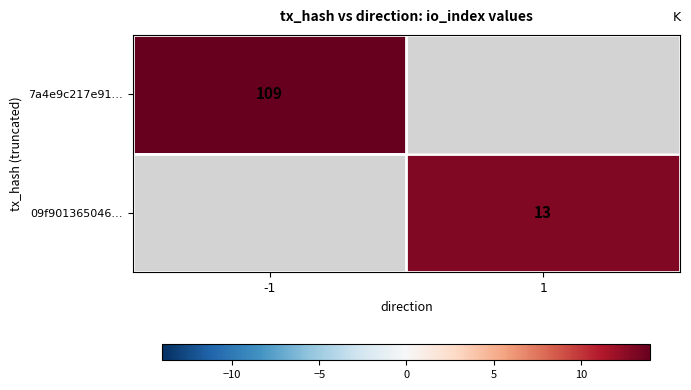

At which category does the chart reach its peak across all series?

-1